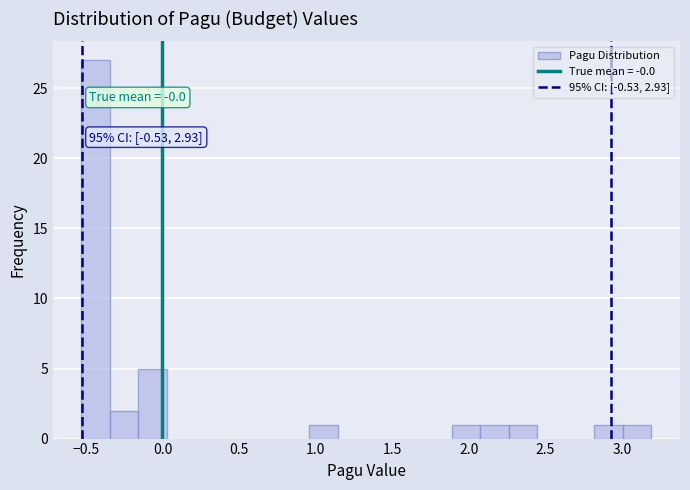

Around what value on the x-axis is the tallest bar? Give the approximate position of its centre, as read against the axis.

-0.45